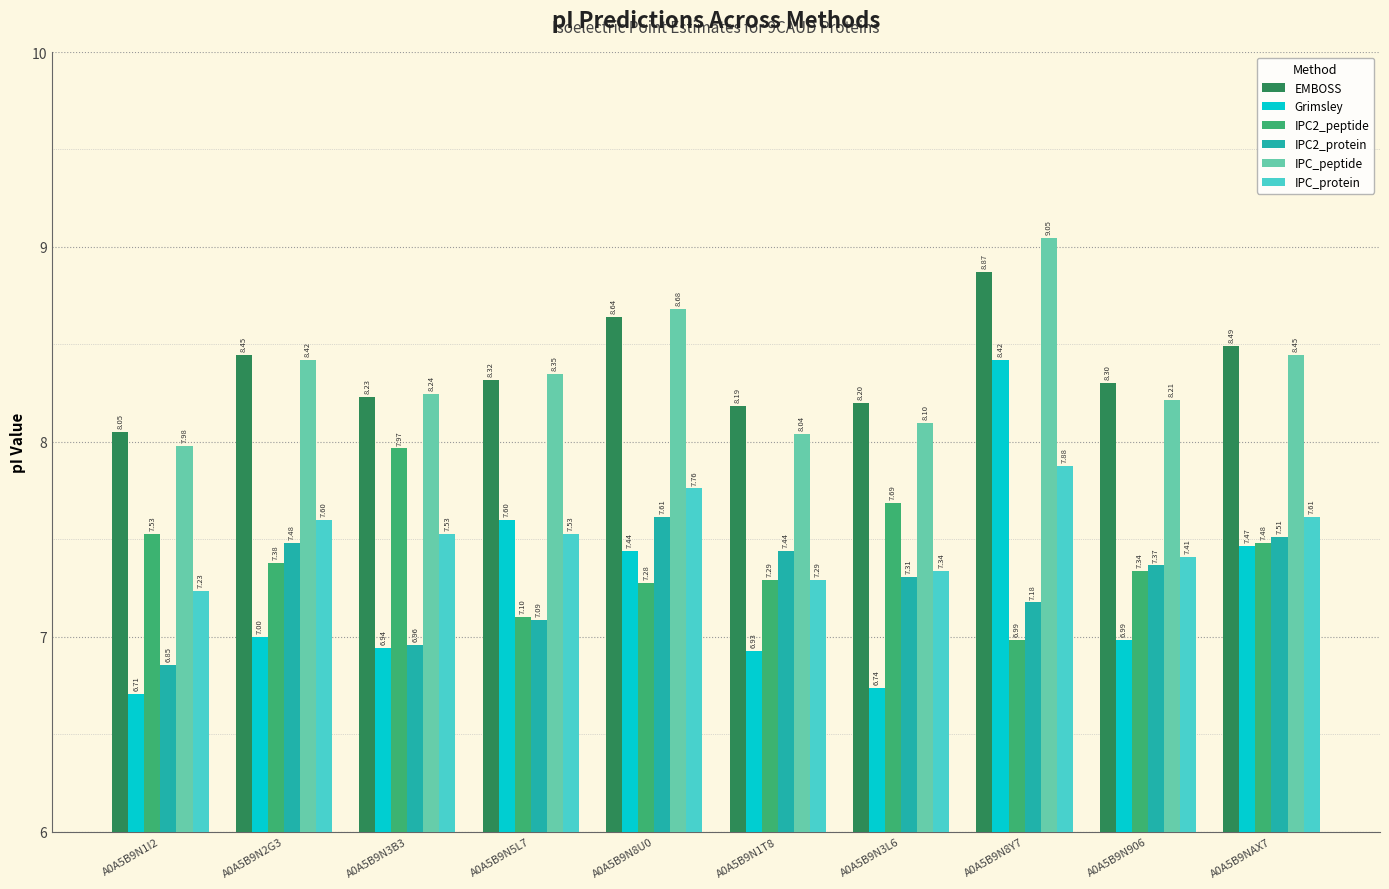

What value does the IPC2_protein series have at A0A5B9N3B3?

7.0